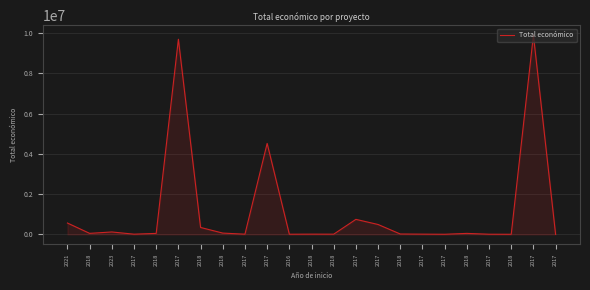

At which label does the data first exceed 49300?

2021